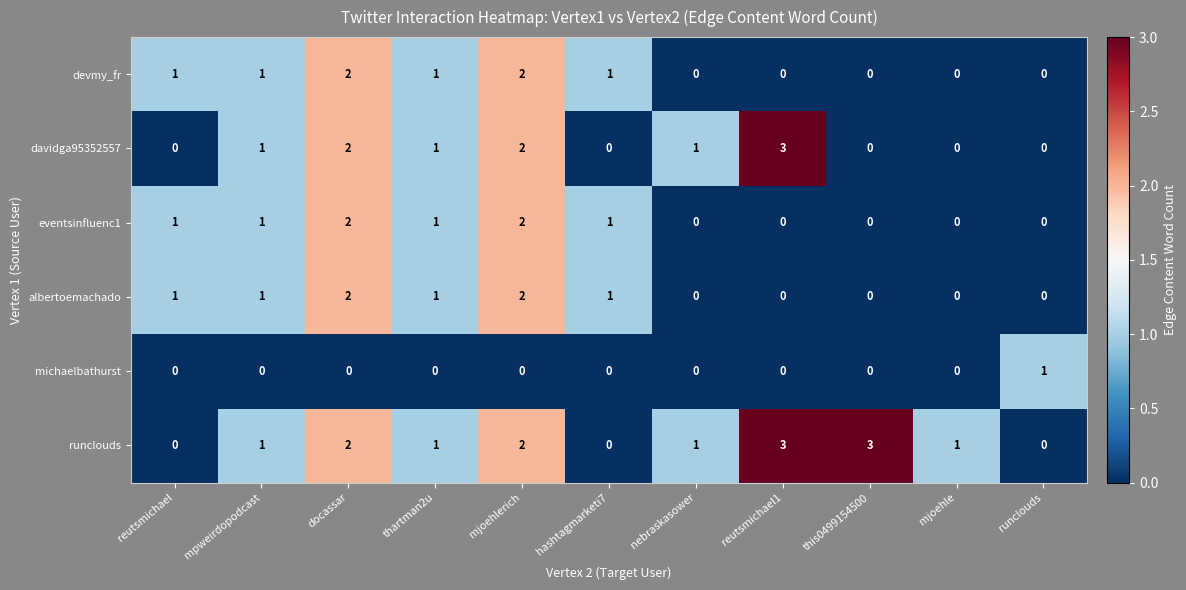

How many eventsinfluenc1 values are between 0 and 1?

9